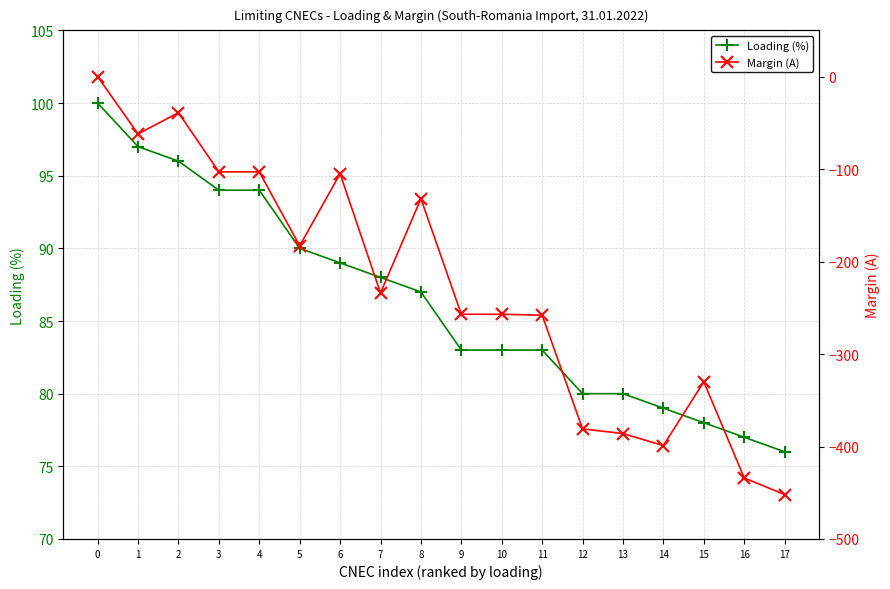

Reading right to left, extract all data points from this chart.

Loading (%): 76	77	78	79	80	80	83	83	83	87	88	89	90	94	94	96	97	100
Margin (A): -452	-434	-330	-399	-386	-381	-258	-257	-257	-132	-234	-105	-183	-103	-103	-39	-62	0